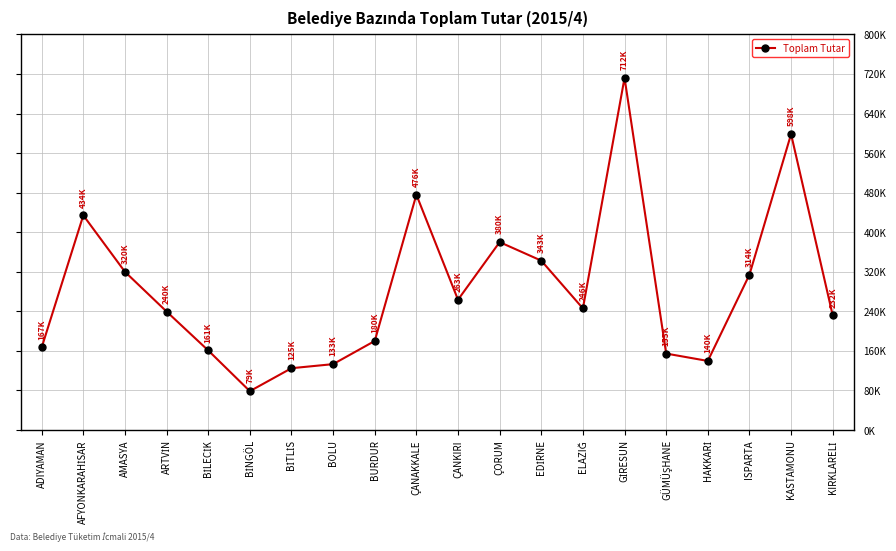

What position from the left is ISPARTA?

18